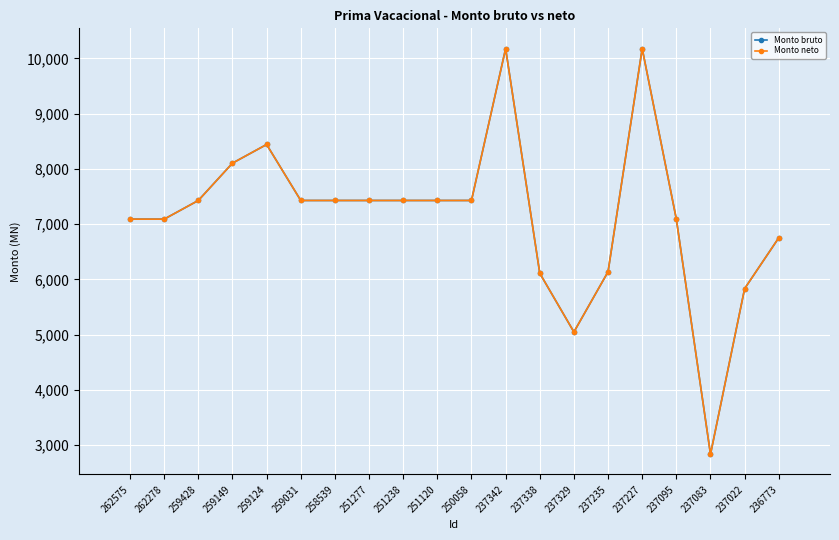

True or false: Monto bruto and Monto neto intersect in this chart.

False